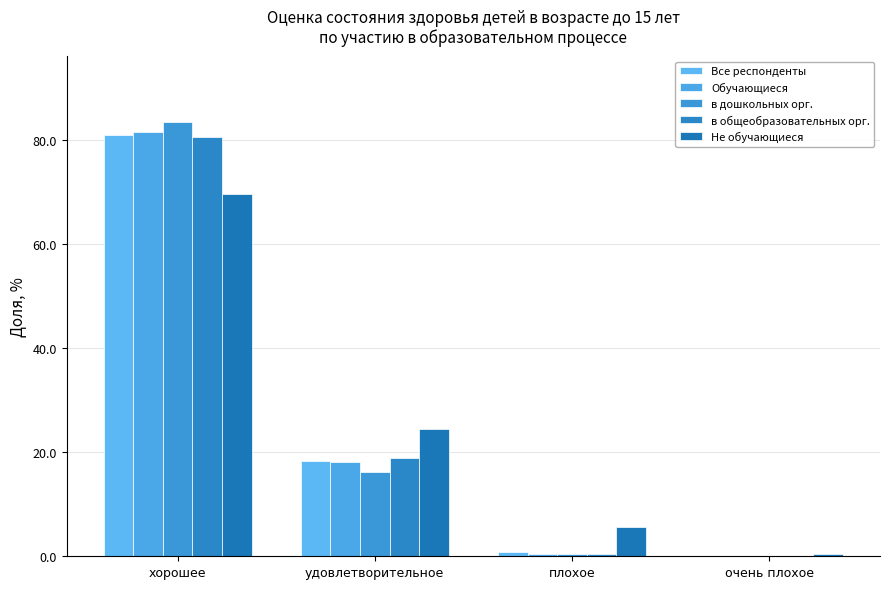

What is the sum of all в общеобразовательных орг. values?

100.0